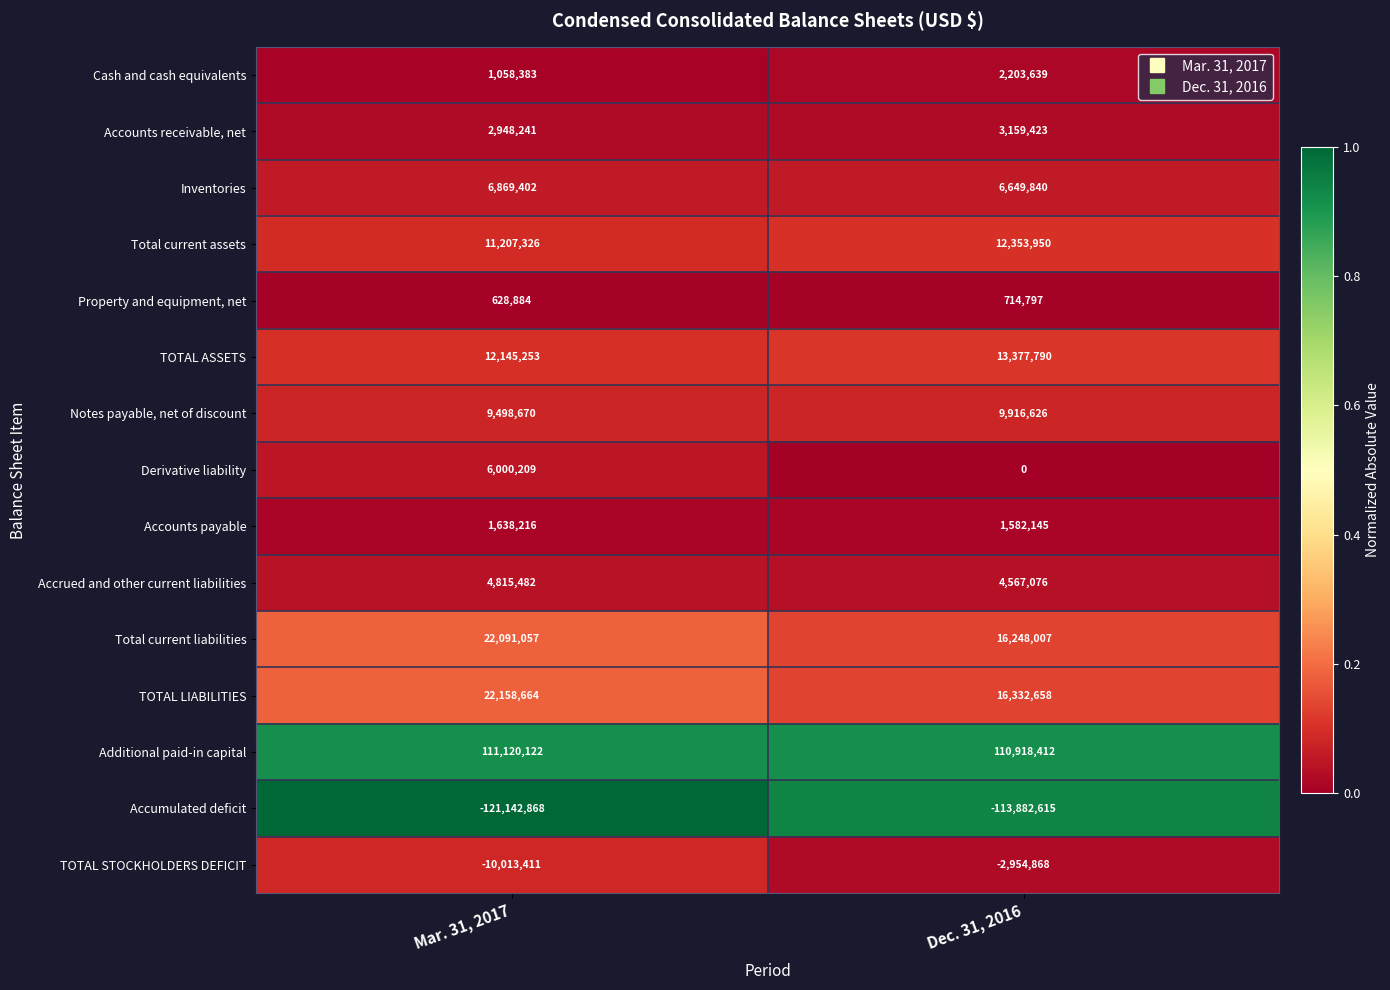

Which series has the widest spread of values?

Accumulated deficit